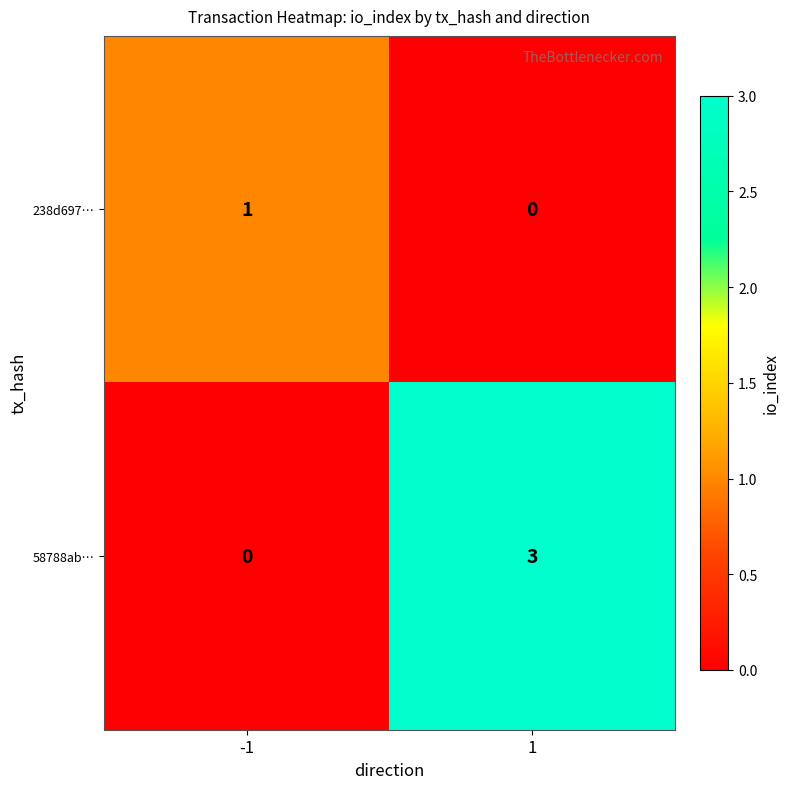

Which series changed the most between -1 and 1?

58788ab…